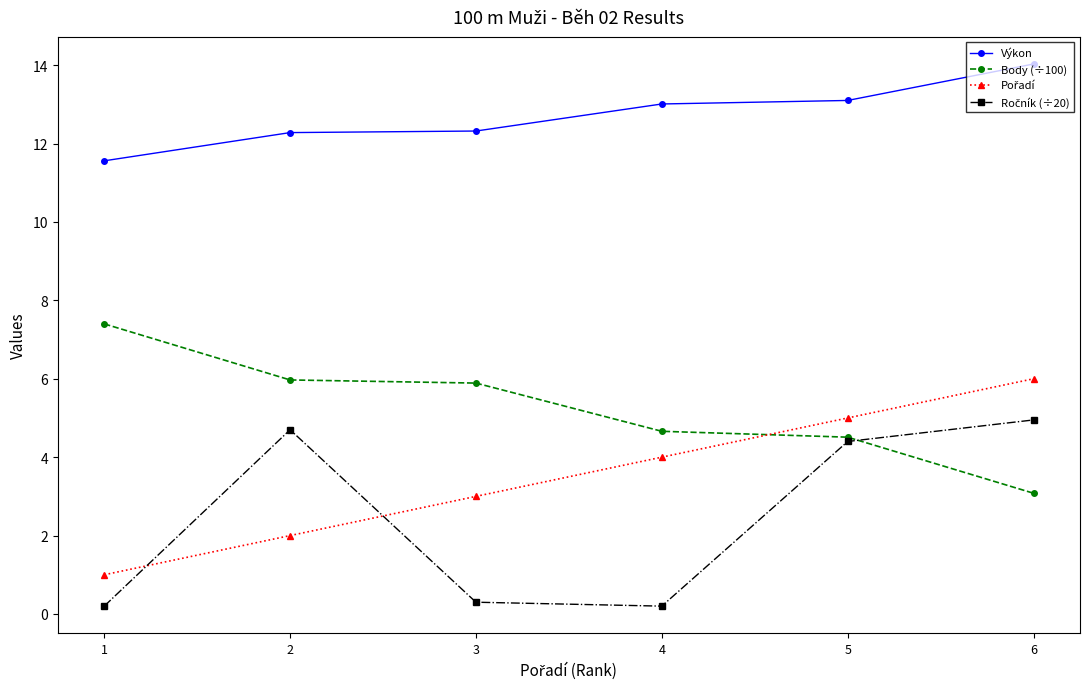

Which series has the largest total across all categories?

Výkon